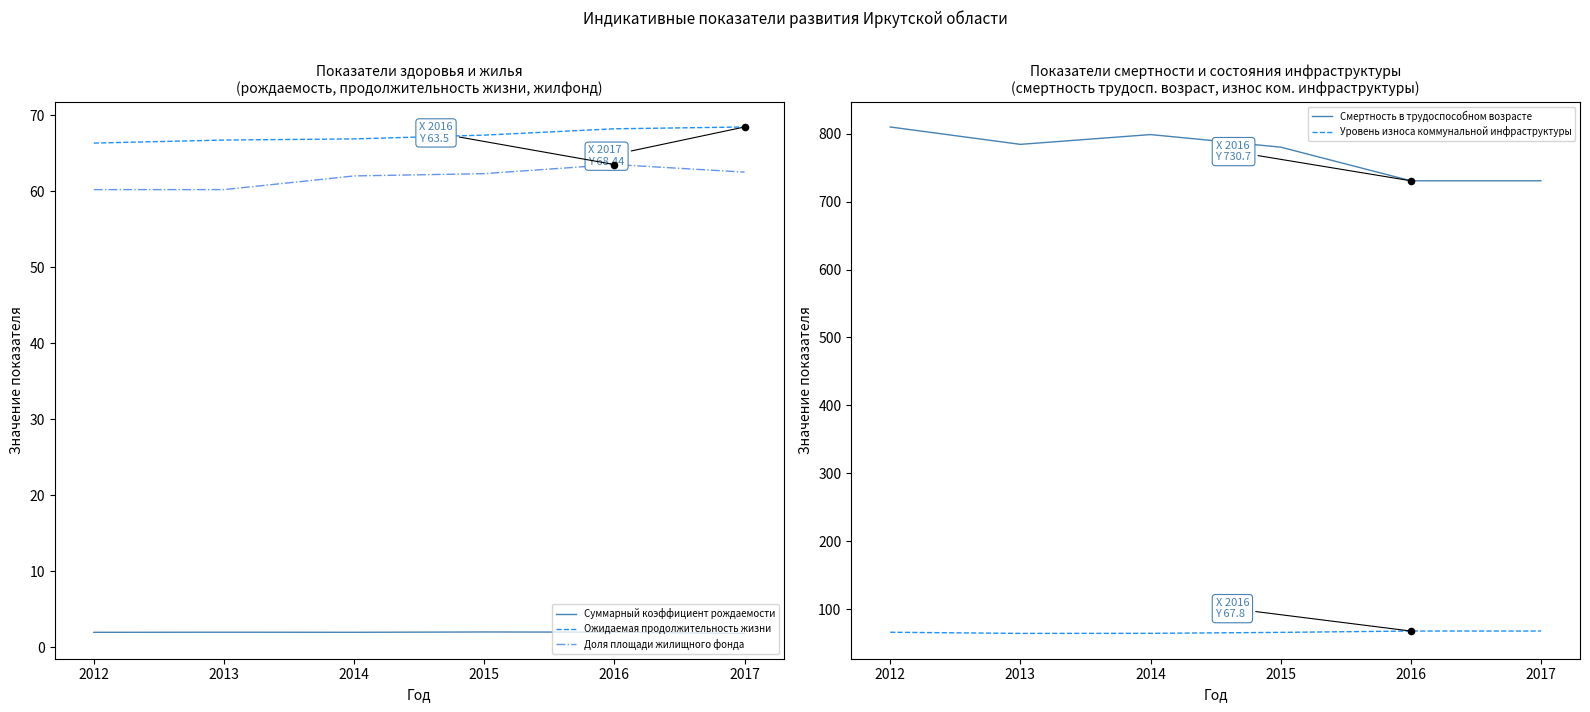

At how many categories does at least one series exceed 775?

4